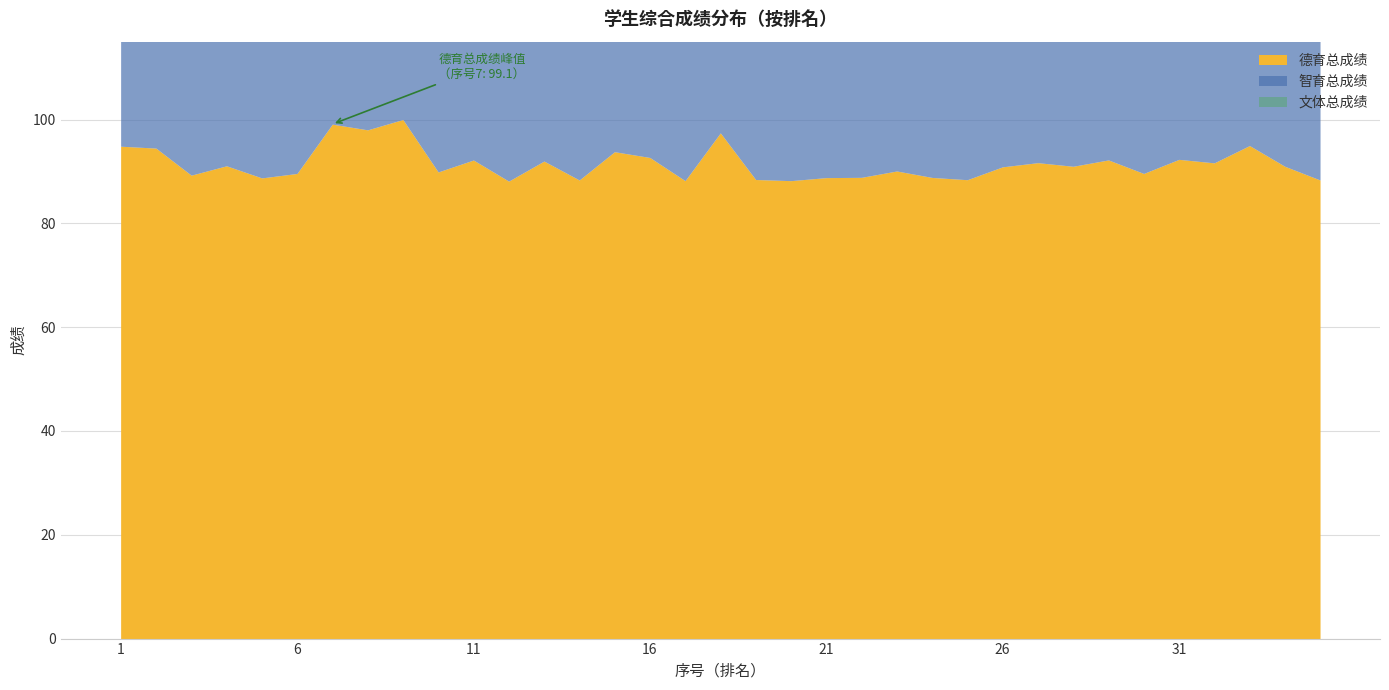

What is the smallest value displayed?

81.2